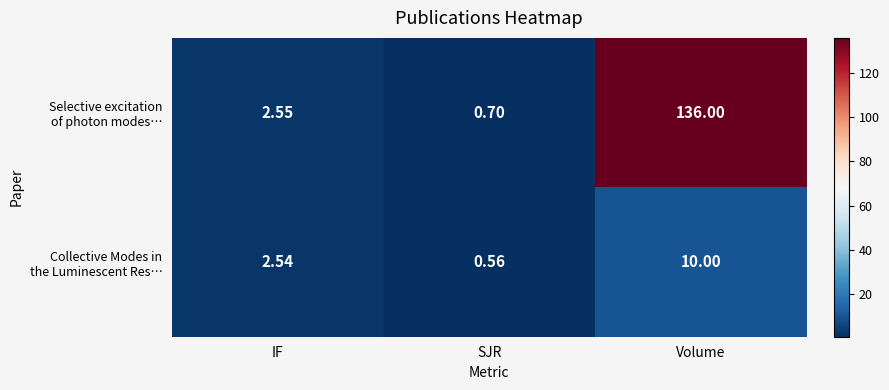

Which label corresponds to the smallest value in the chart?

SJR